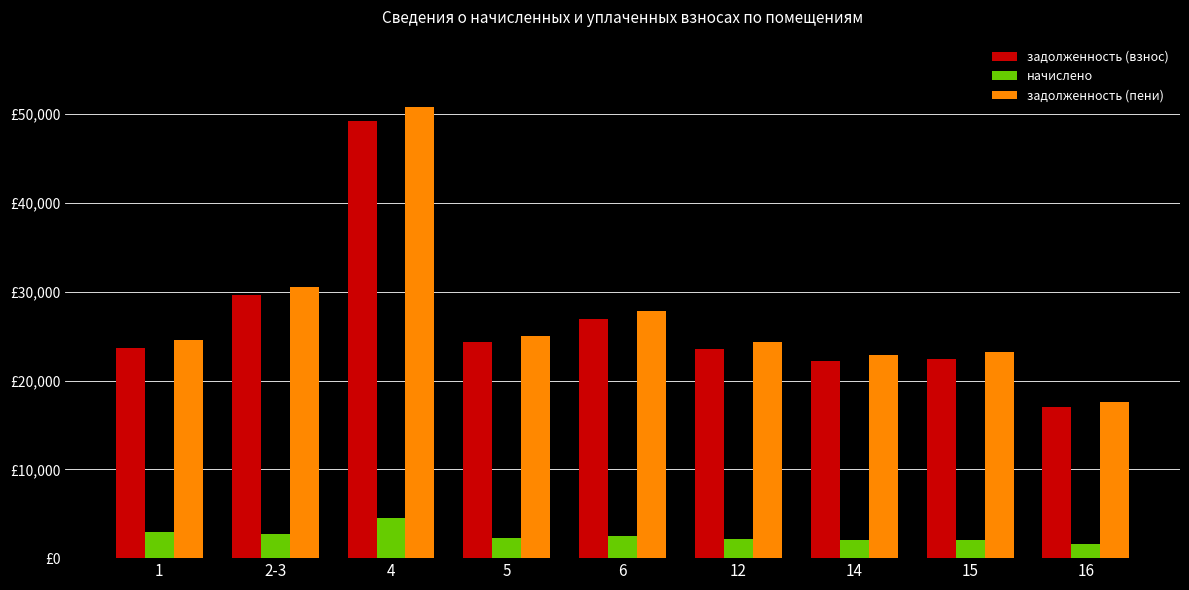

What value does the начислено series have at 15?

2064.6